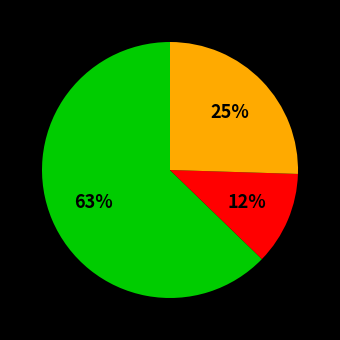

How many segments does this pie chart have?

3